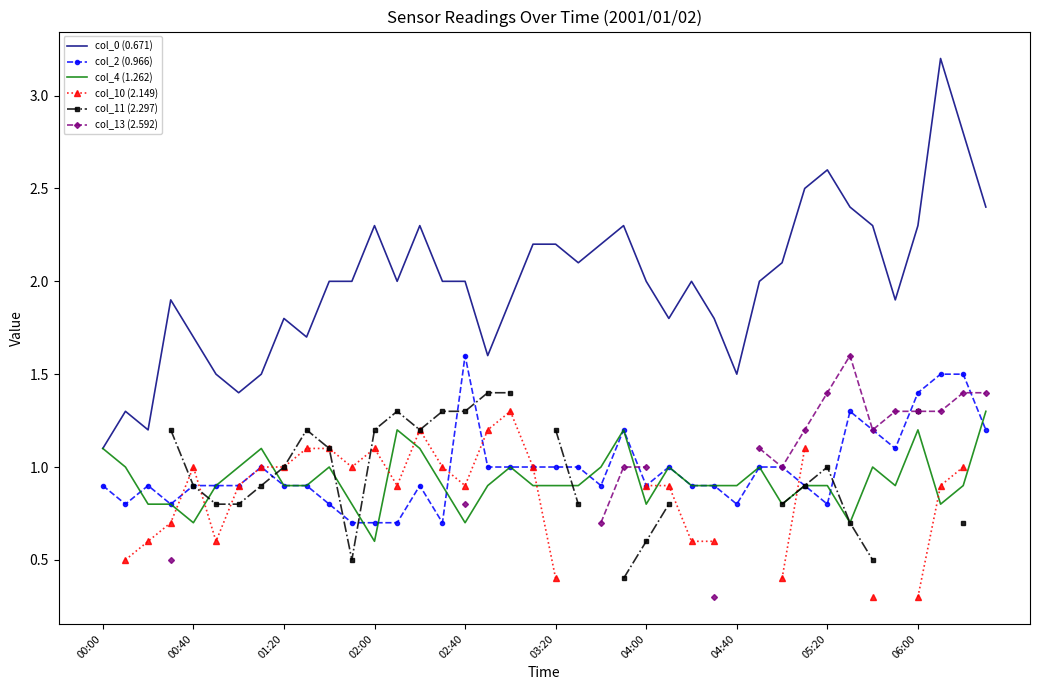

What is the value of the col_0 (0.671) point at the 25th from the left?

2.0